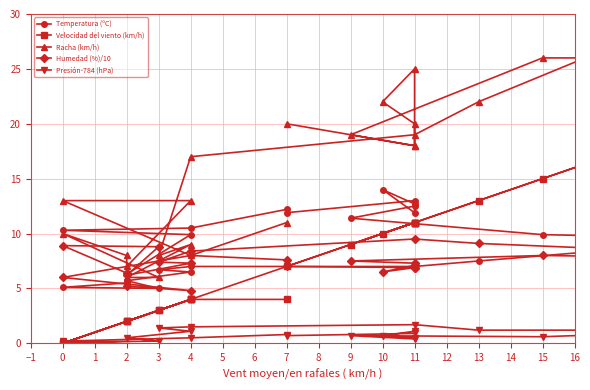

In Humedad (%)/10, how many points are lower than both neighbors (excluding endpoints)?

4